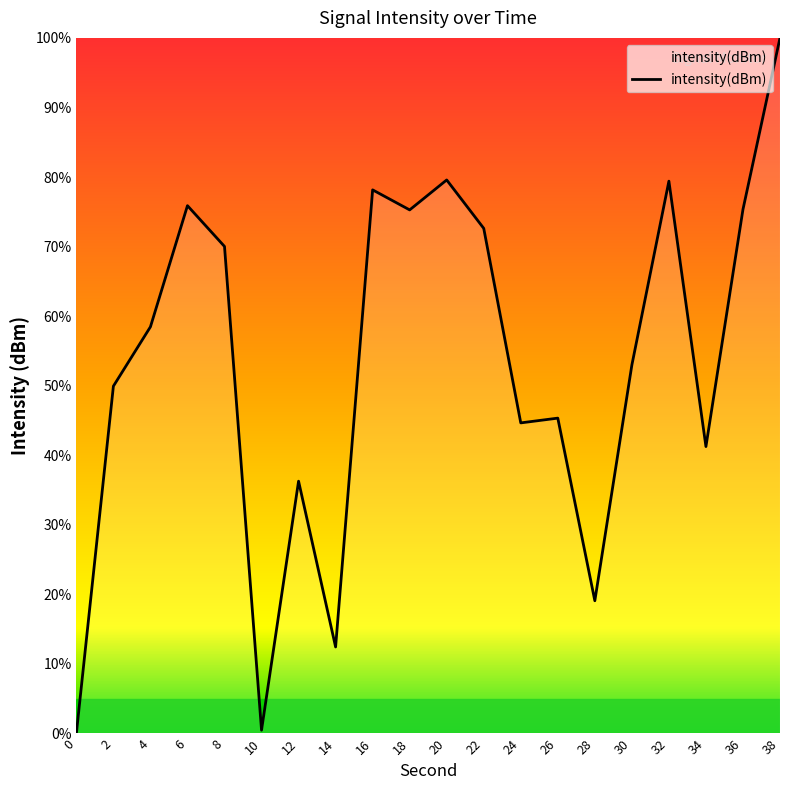

Which label corresponds to the largest value in the chart?

38